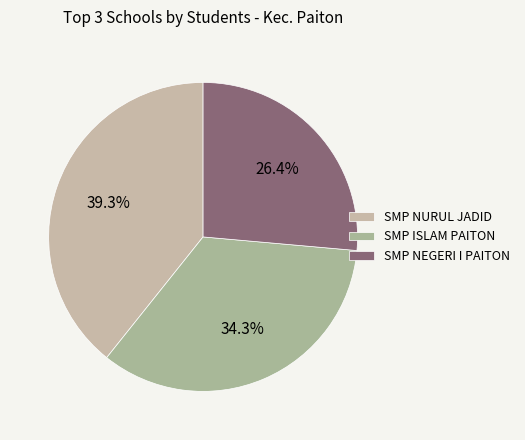

Which category has the smallest portion of the pie?

SMP NEGERI I PAITON